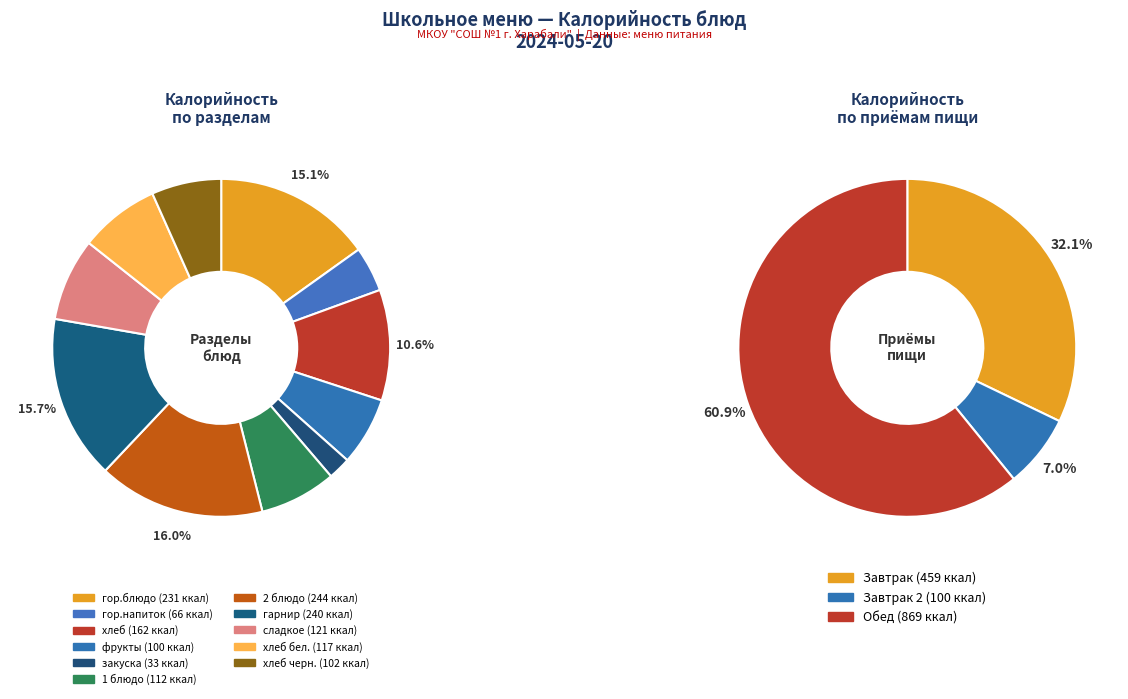

How much of the chart is everything except хлеб черн.?

93.3%